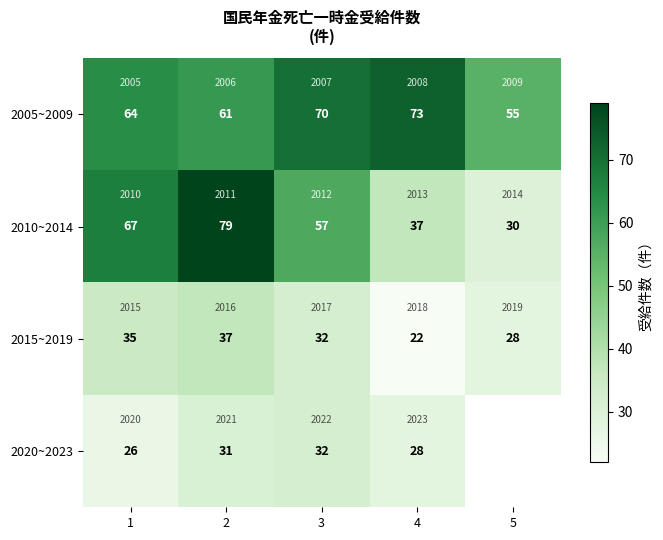

What is the total value across all series at 4?

160.0